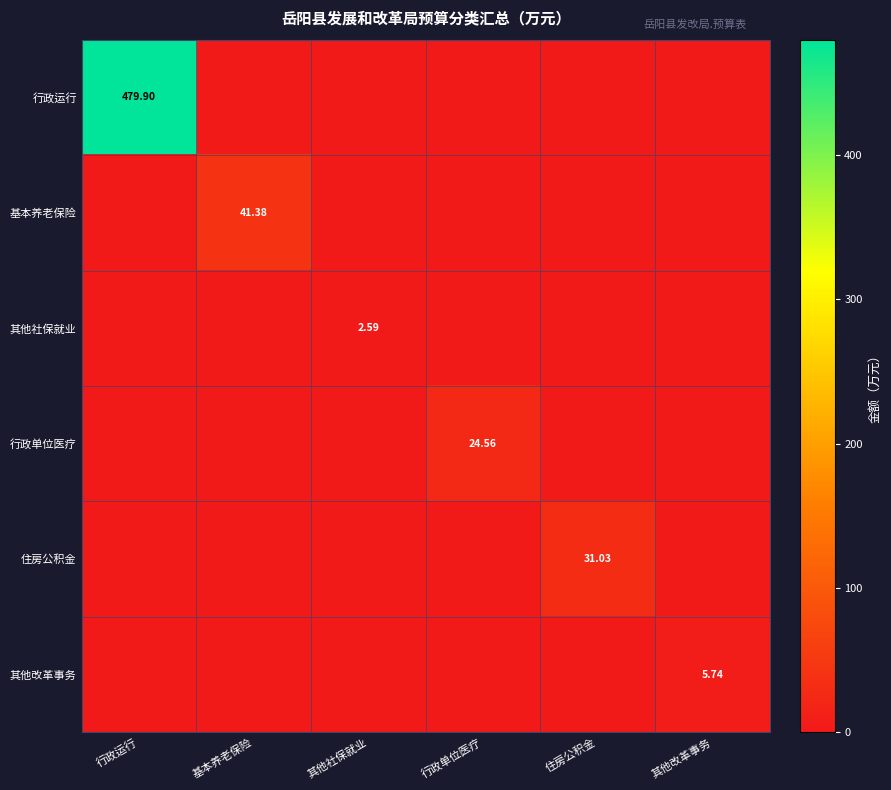

Which series has the widest spread of values?

行政运行